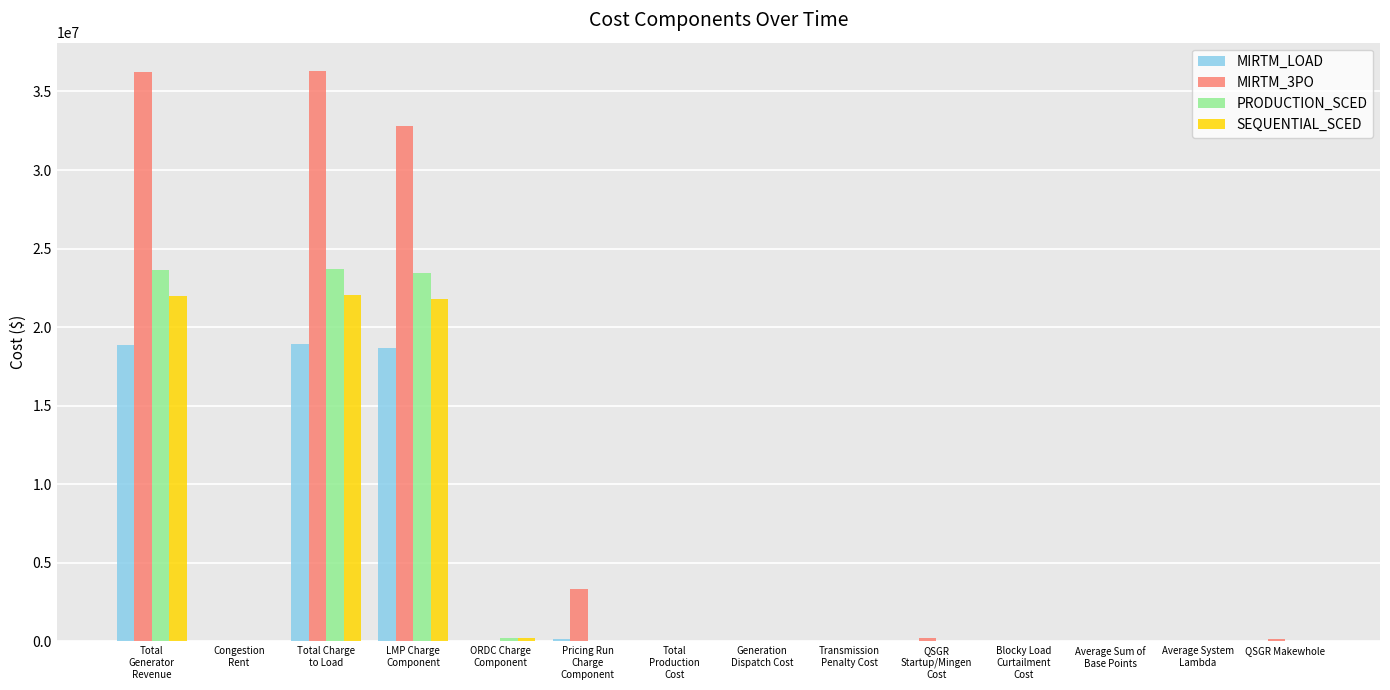

What is the sum of all SEQUENTIAL_SCED values?

66175449.7